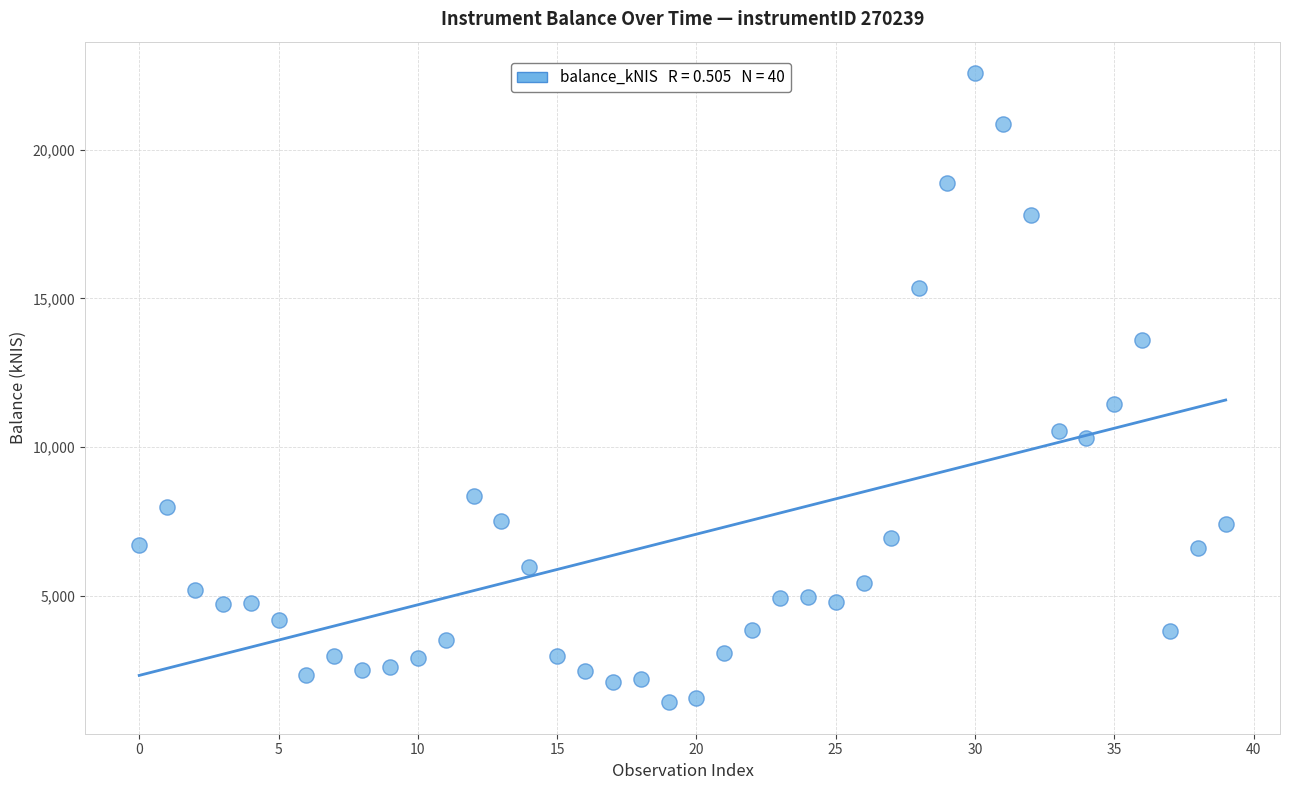

What Y value in the scatter plot is closest to 11996?

11443.5